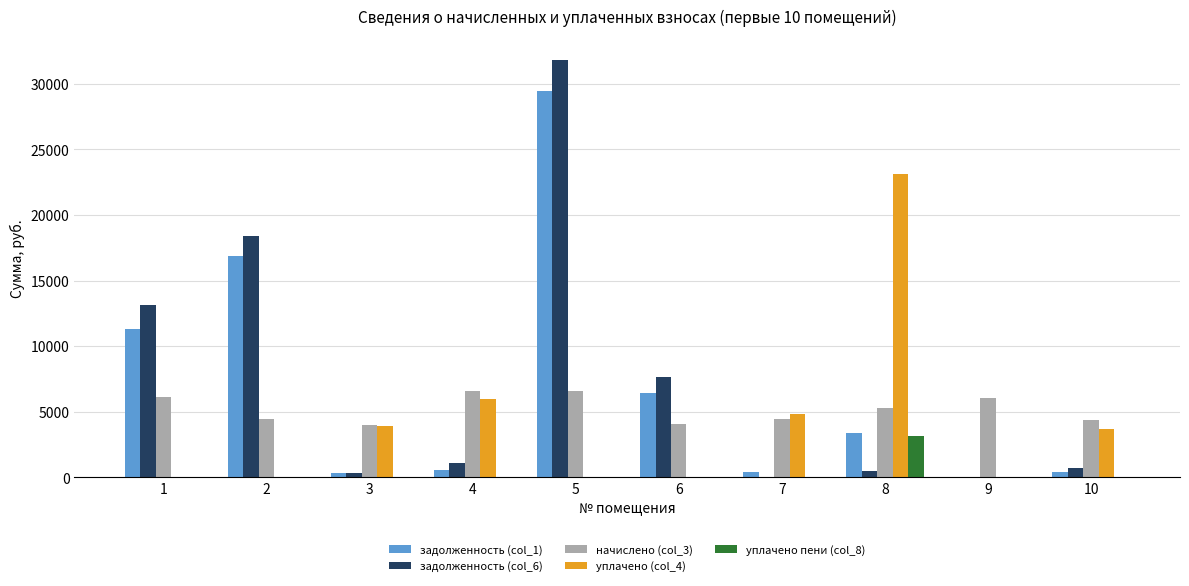

The value of уплачено пени (col_8) at 5 is 1807.7. True or false?

False